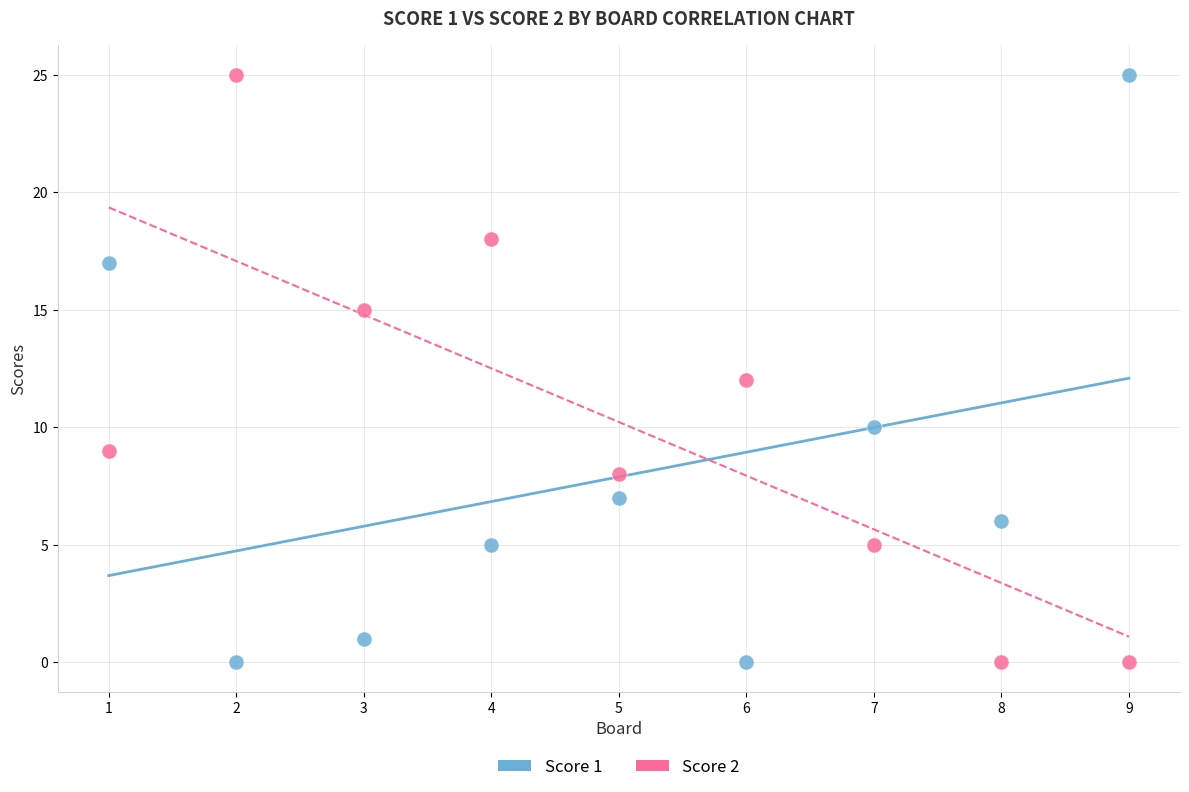

What is the X range (max minus min) for the scatter plot?

8